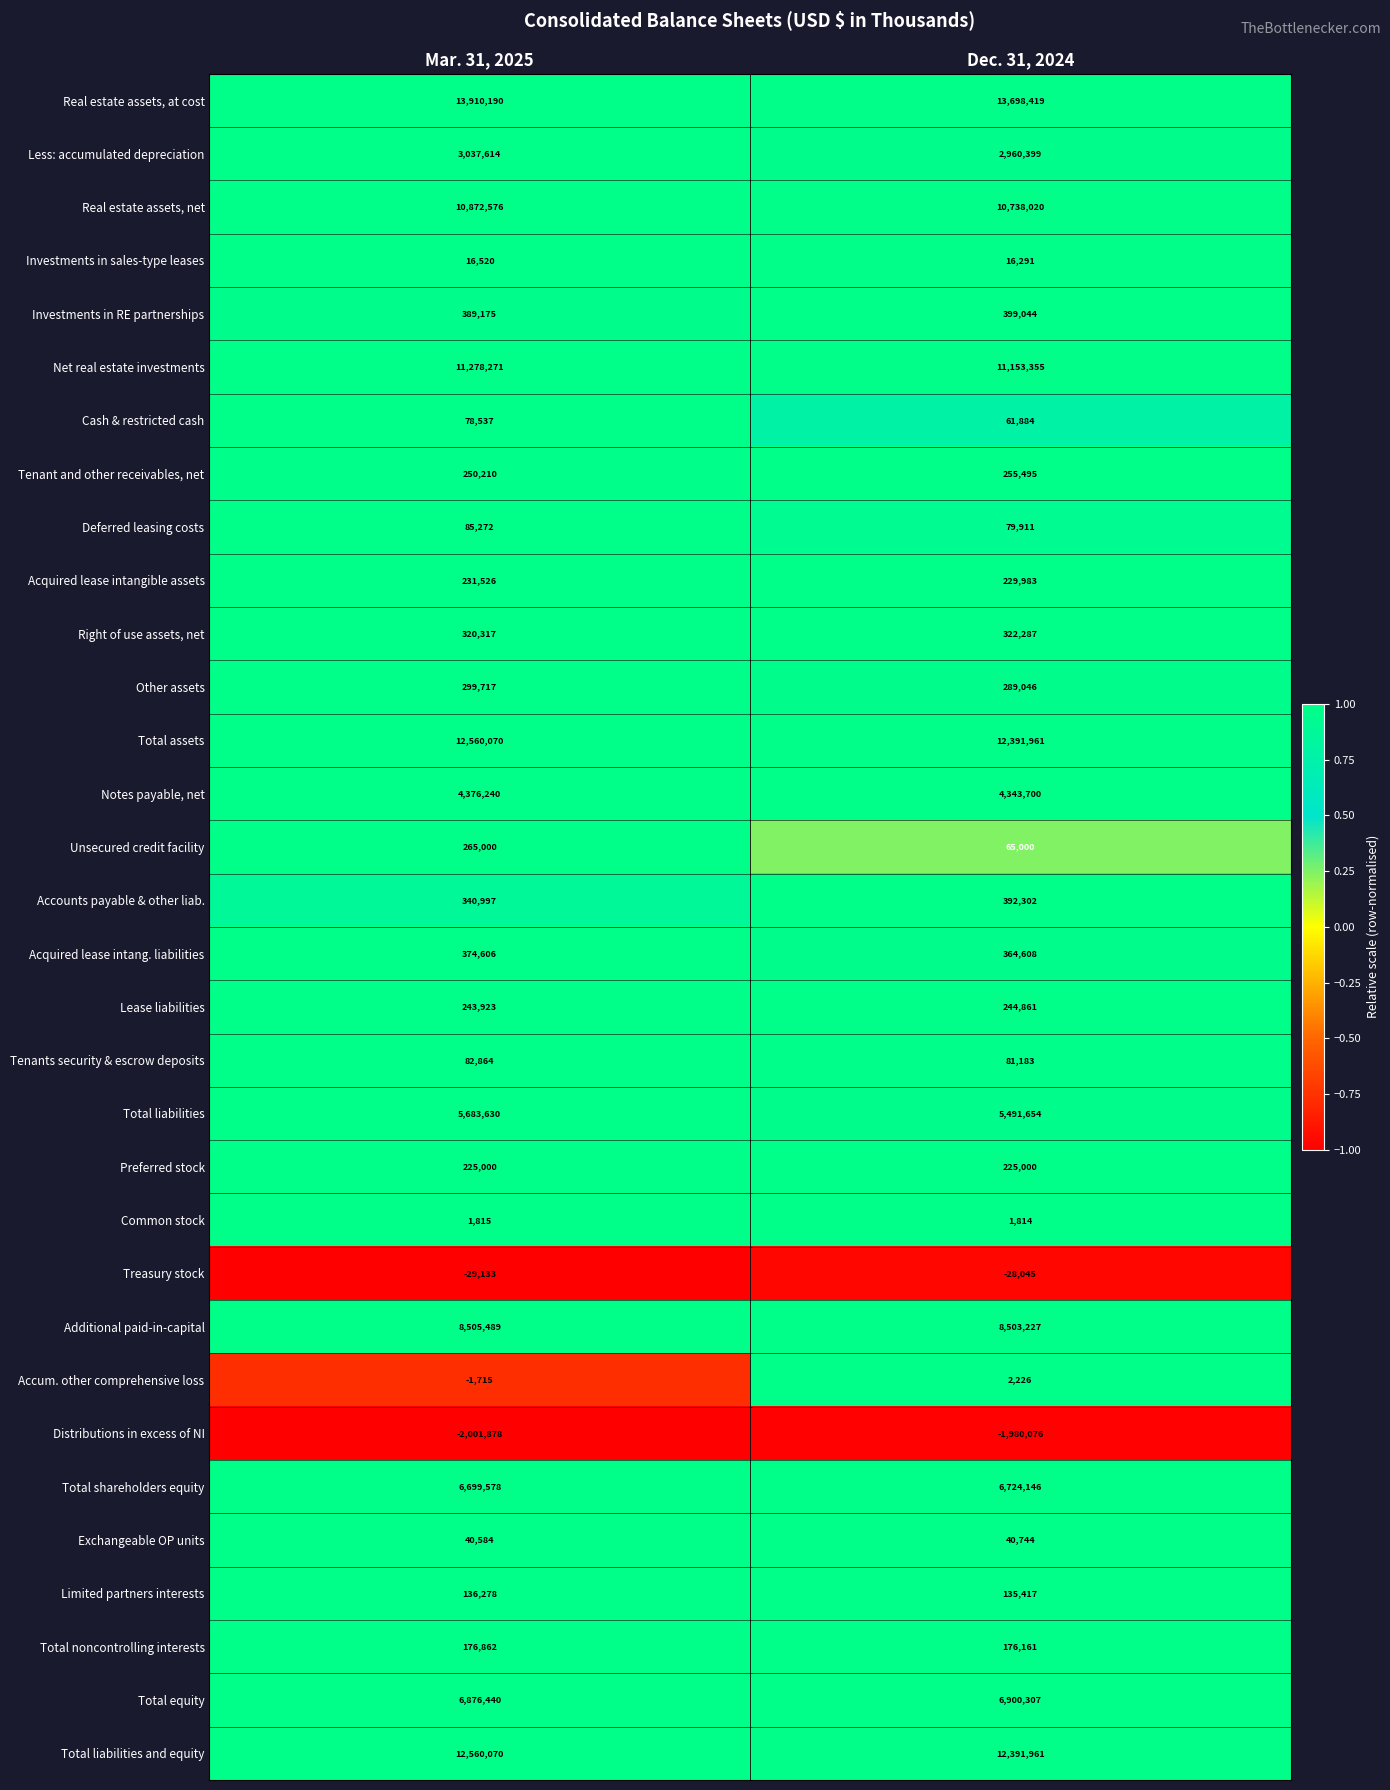

Where is Total equity nearest to the value 6888373?

Mar. 31, 2025